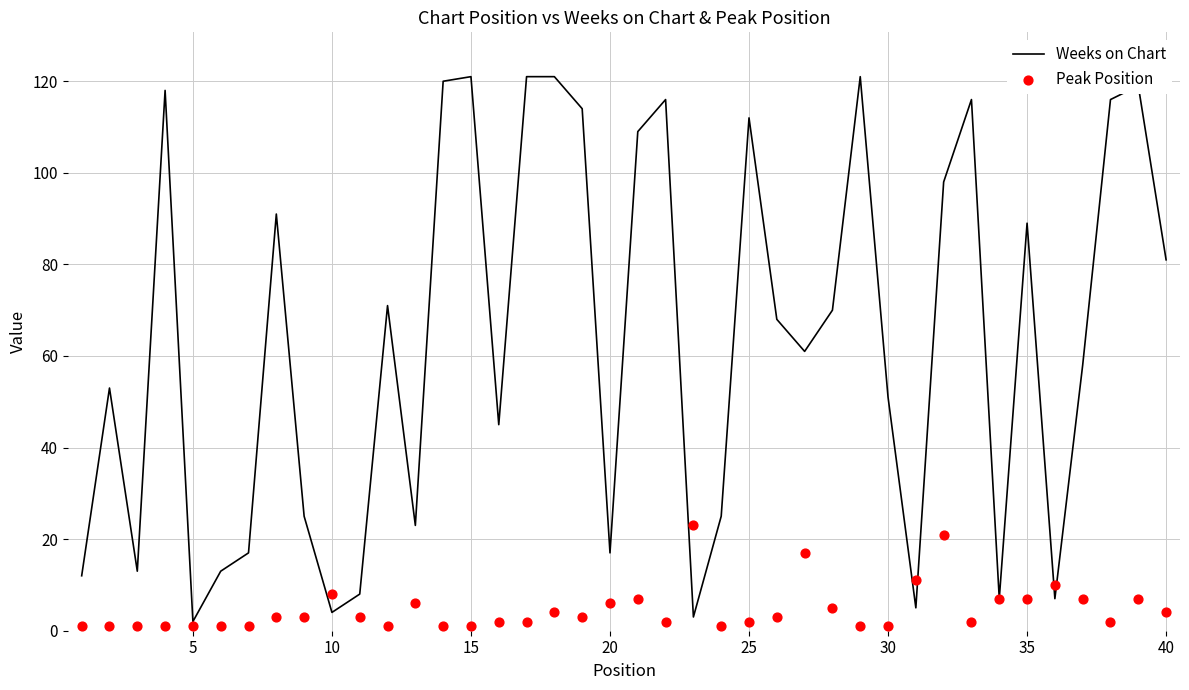

At how many categories does at least one series exceed 52?

23